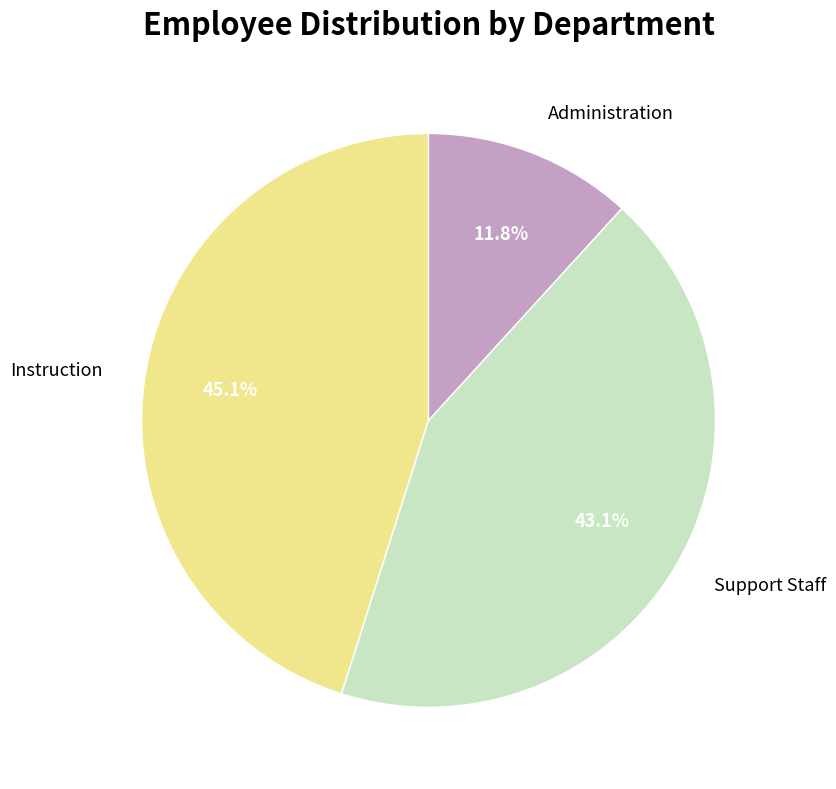

How many slices are in this pie chart?

3